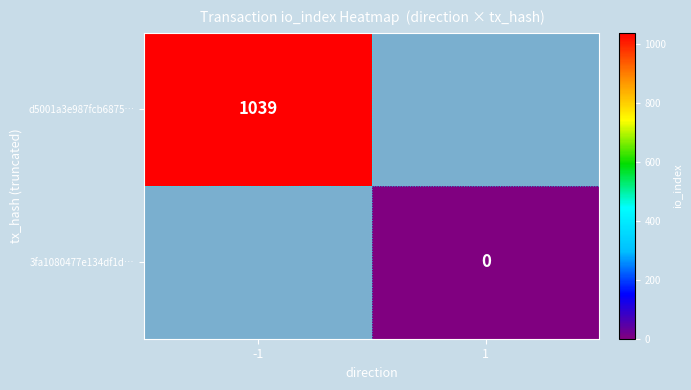

How many series are shown in this chart?

2